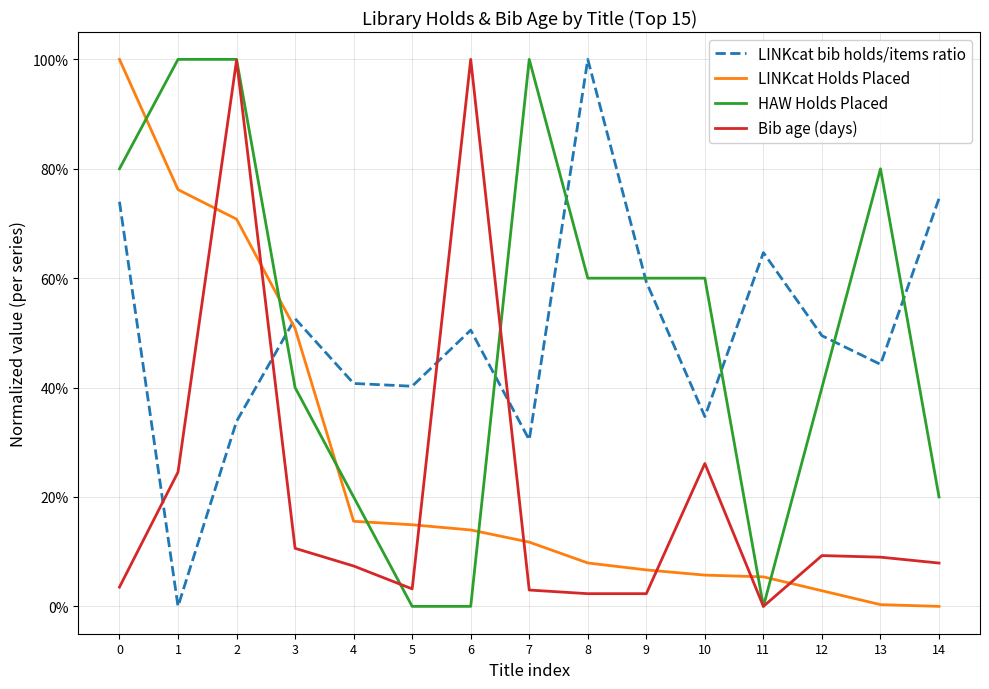

What is the average value of the HAW Holds Placed series?

0.5